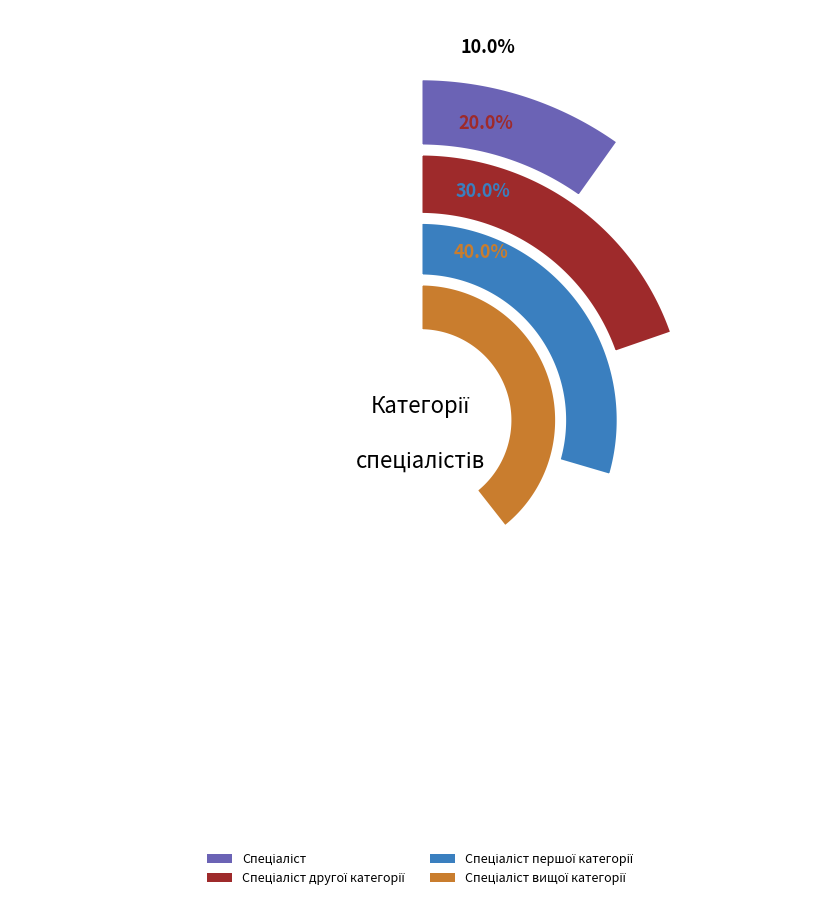

True or false: Спеціаліст вищої категорії accounts for 40% of the total.

True